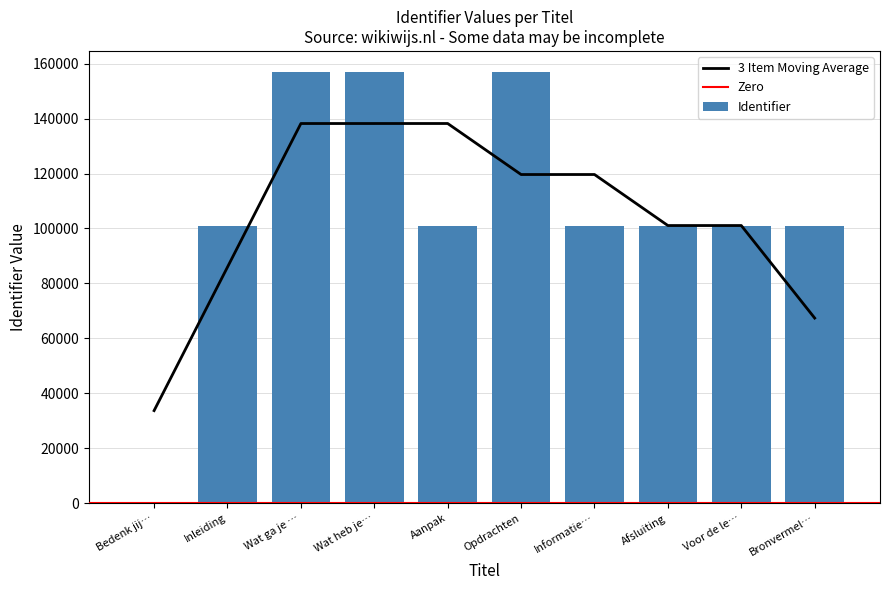

The Identifier series shows 156773 at Wat ga je …. True or false?

True